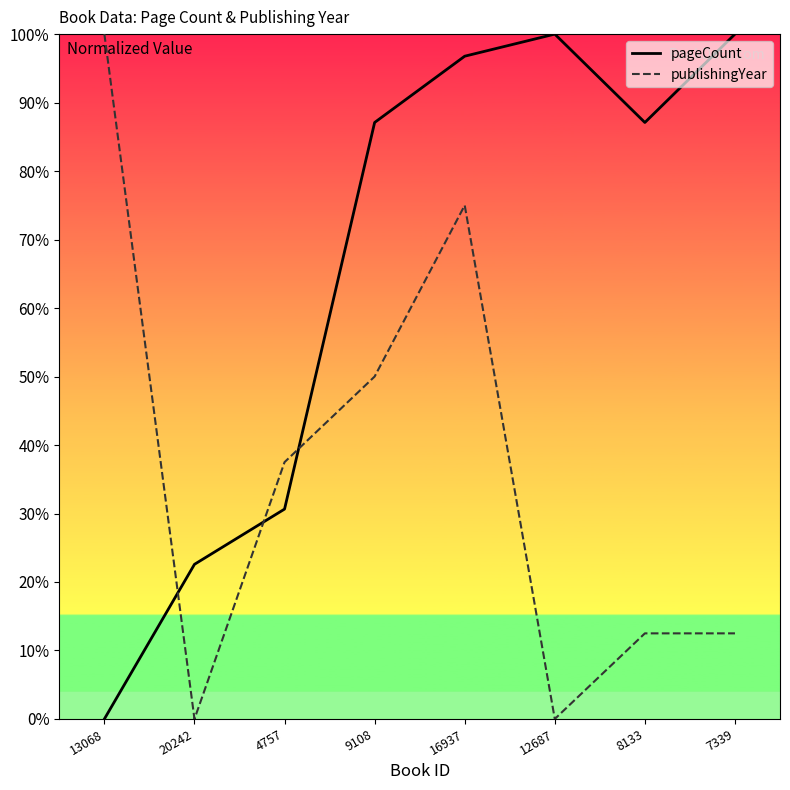

Reading right to left, what are all the values shown in this chart?

pageCount: 100.0	87.1	100.0	96.8	87.1	30.6	22.6	0.0
publishingYear: 12.5	12.5	0.0	75.0	50.0	37.5	0.0	100.0